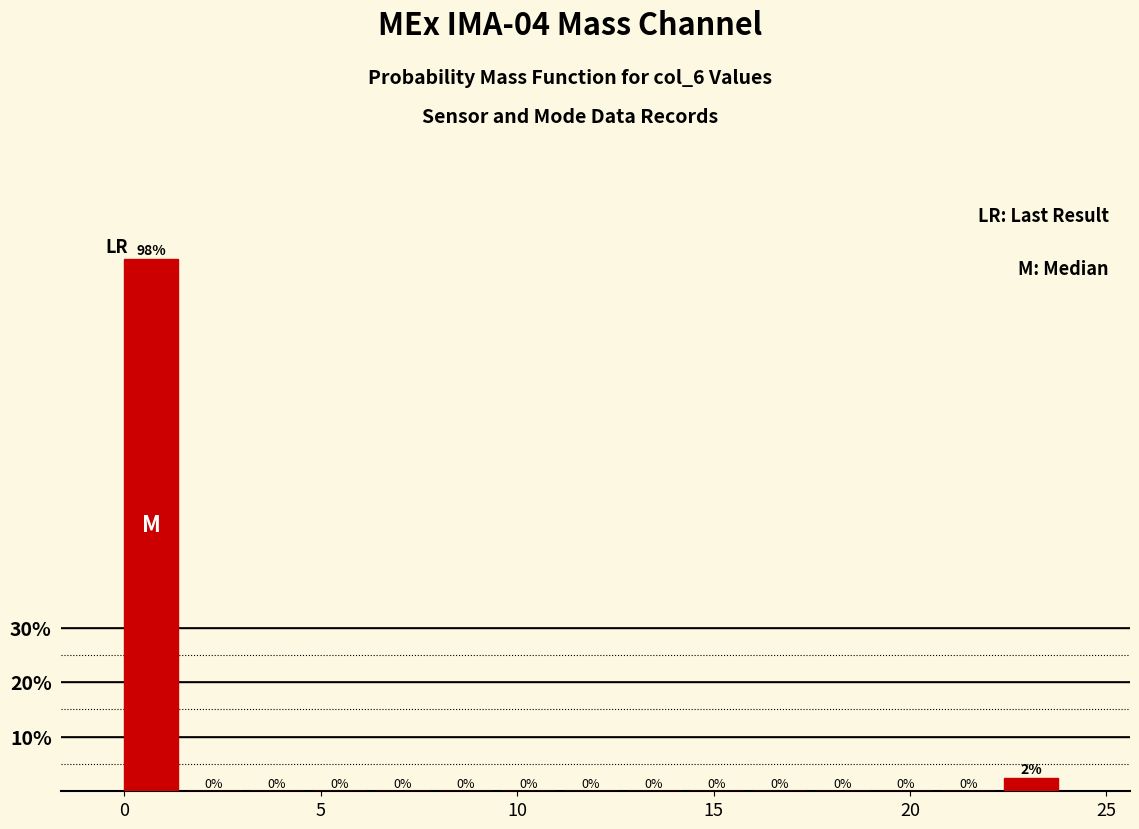

Read against the x-axis, roughly where is the centre of the tallest bar?

0.5